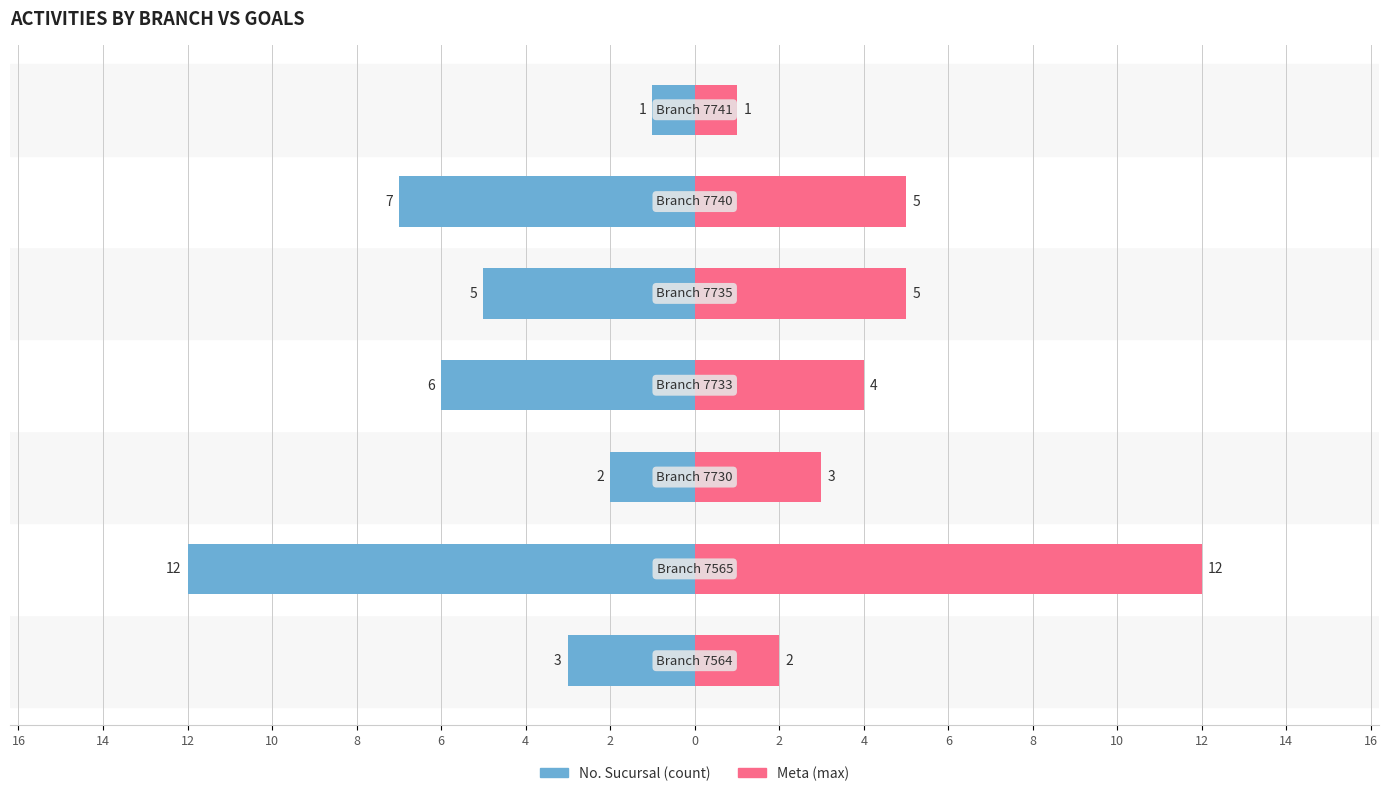

Reading left to right, extract all data points from this chart.

No. Sucursal (count): -3	-12	-2	-6	-5	-7	-1
Meta (max): 2	12	3	4	5	5	1